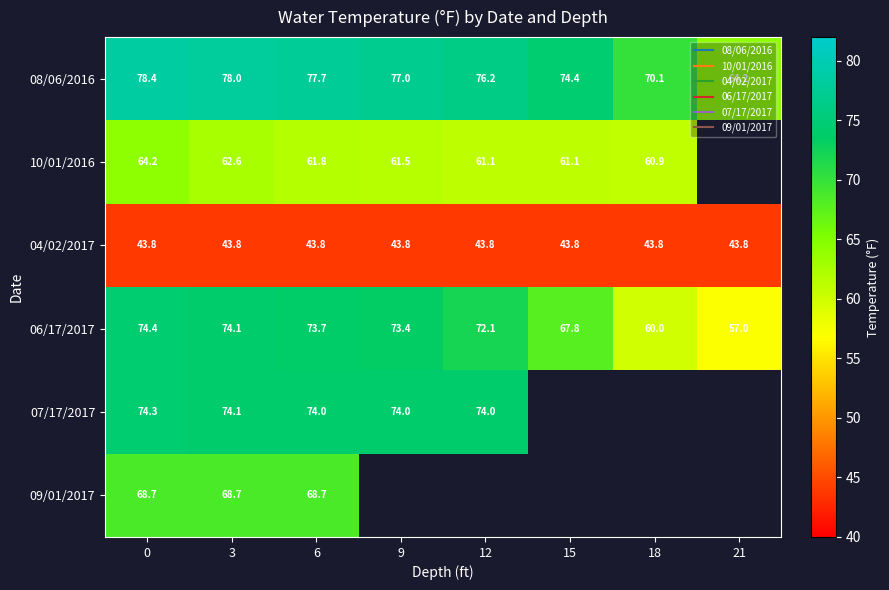

How many data points does each series have?

8